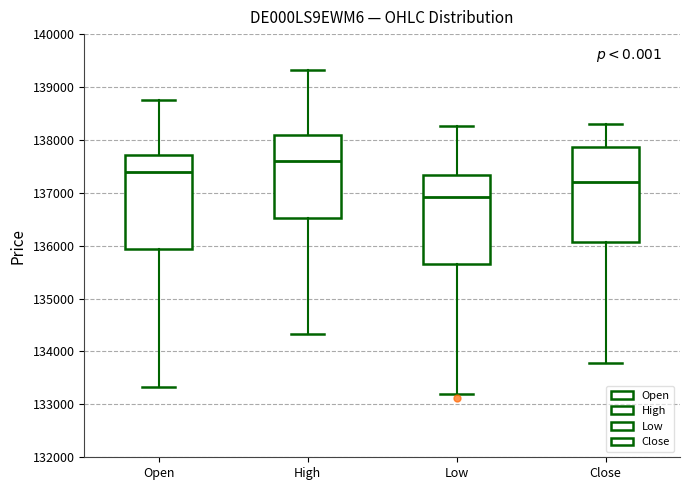

Which box's median line is the highest?

High